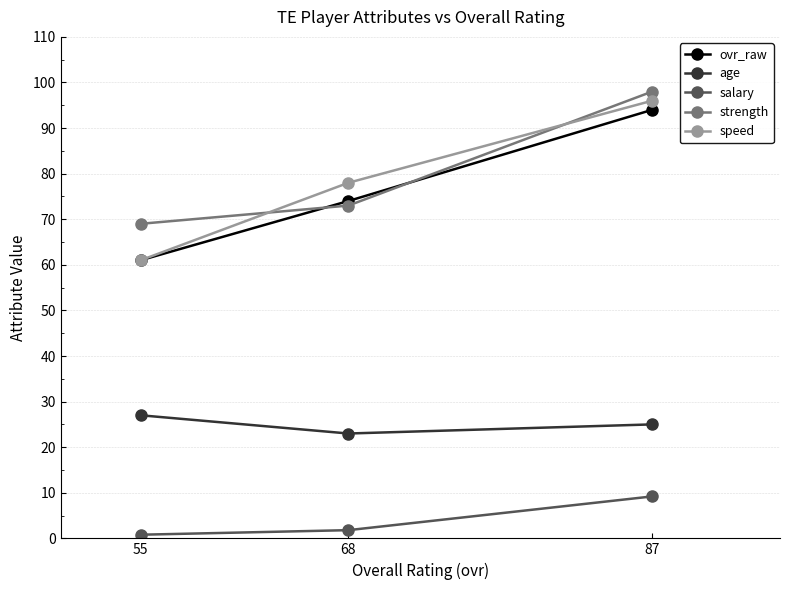

What is the difference between the maximum and minimum values in the ovr_raw series?

33.0